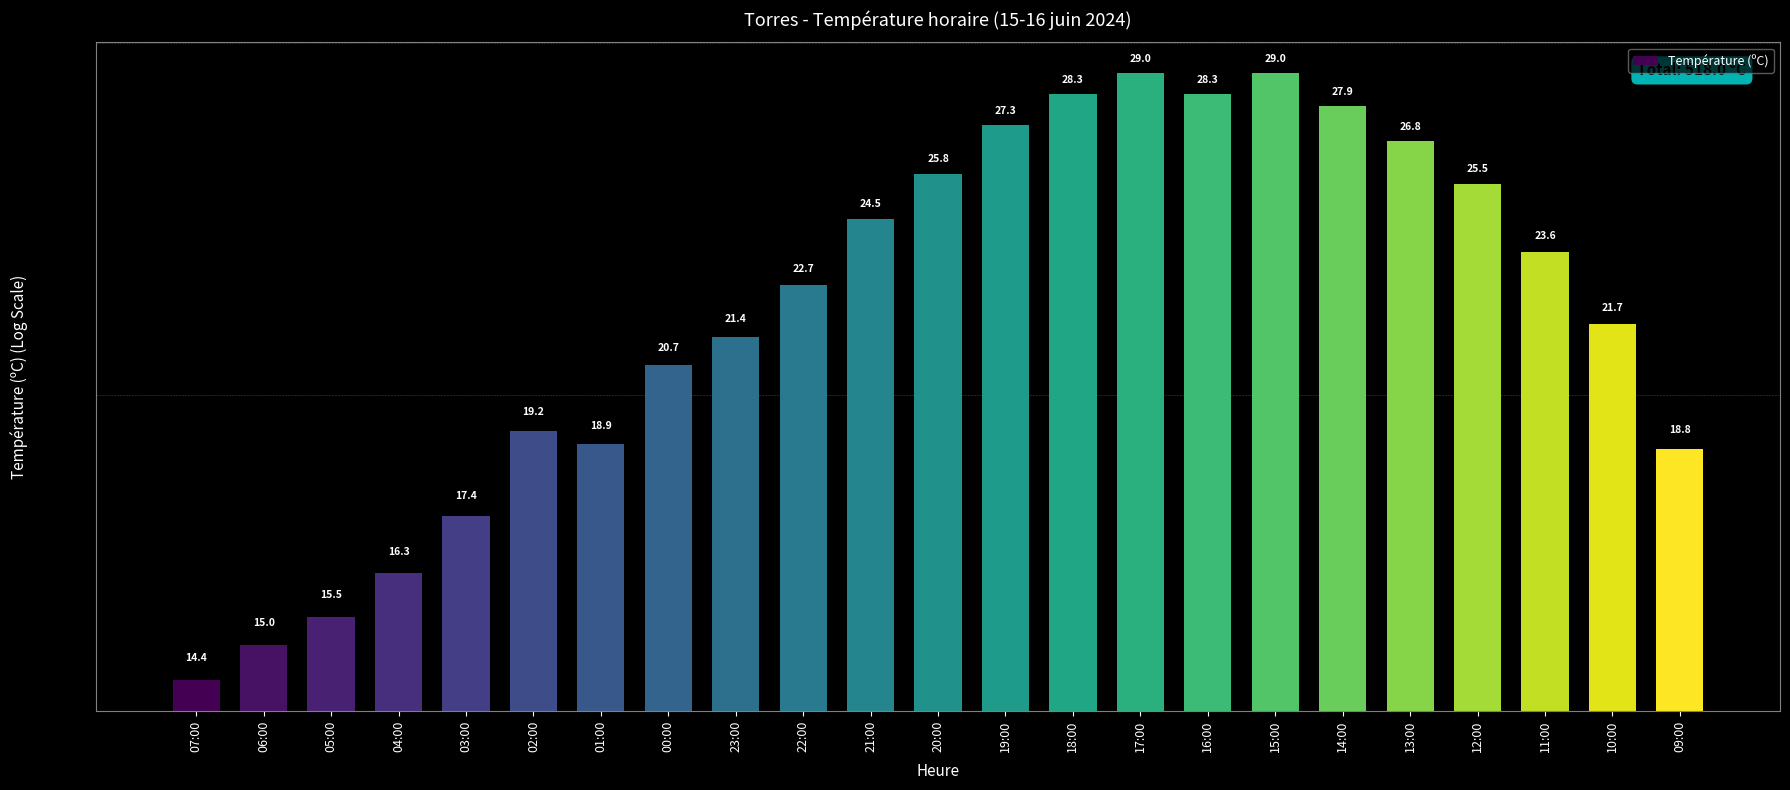

What is the approximate value at 22:00?

22.7